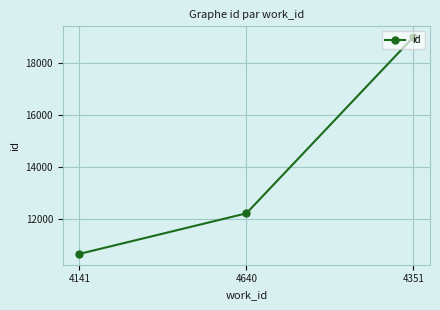

At which label is the value closest to 14830?

4640